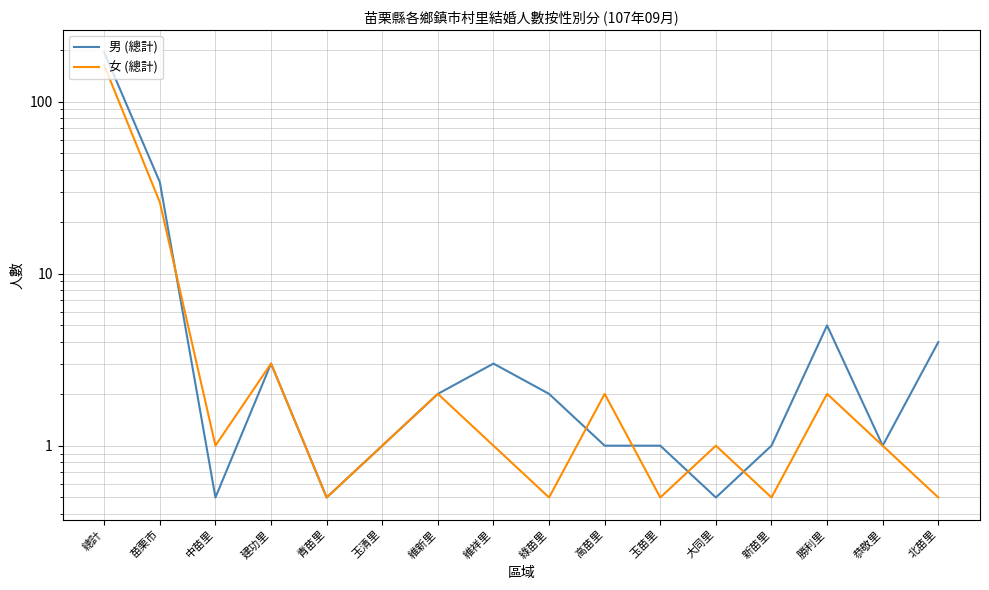

Reading left to right, what are all the values shown in this chart?

男 (總計): 總計=193.0	苗栗市=34.0	中苗里=0.5	建功里=3.0	青苗里=0.5	玉清里=1.0	維新里=2.0	維祥里=3.0	綠苗里=2.0	高苗里=1.0	玉苗里=1.0	大同里=0.5	新苗里=1.0	勝利里=5.0	恭敬里=1.0	北苗里=4.0
女 (總計): 總計=162.0	苗栗市=26.0	中苗里=1.0	建功里=3.0	青苗里=0.5	玉清里=1.0	維新里=2.0	維祥里=1.0	綠苗里=0.5	高苗里=2.0	玉苗里=0.5	大同里=1.0	新苗里=0.5	勝利里=2.0	恭敬里=1.0	北苗里=0.5